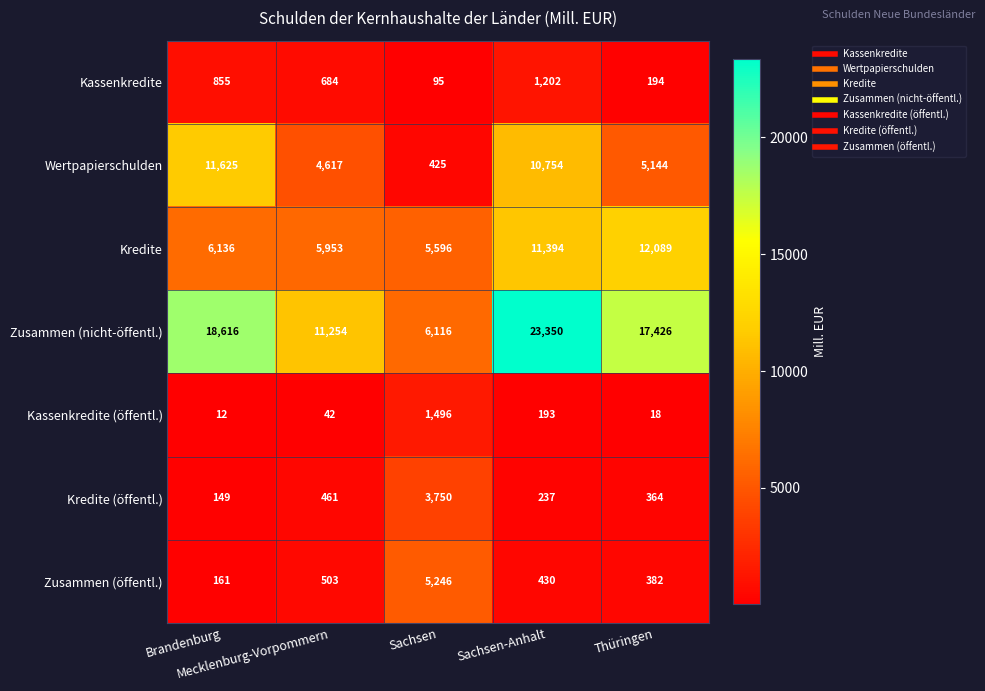

What is the maximum value for Kredite?

12089